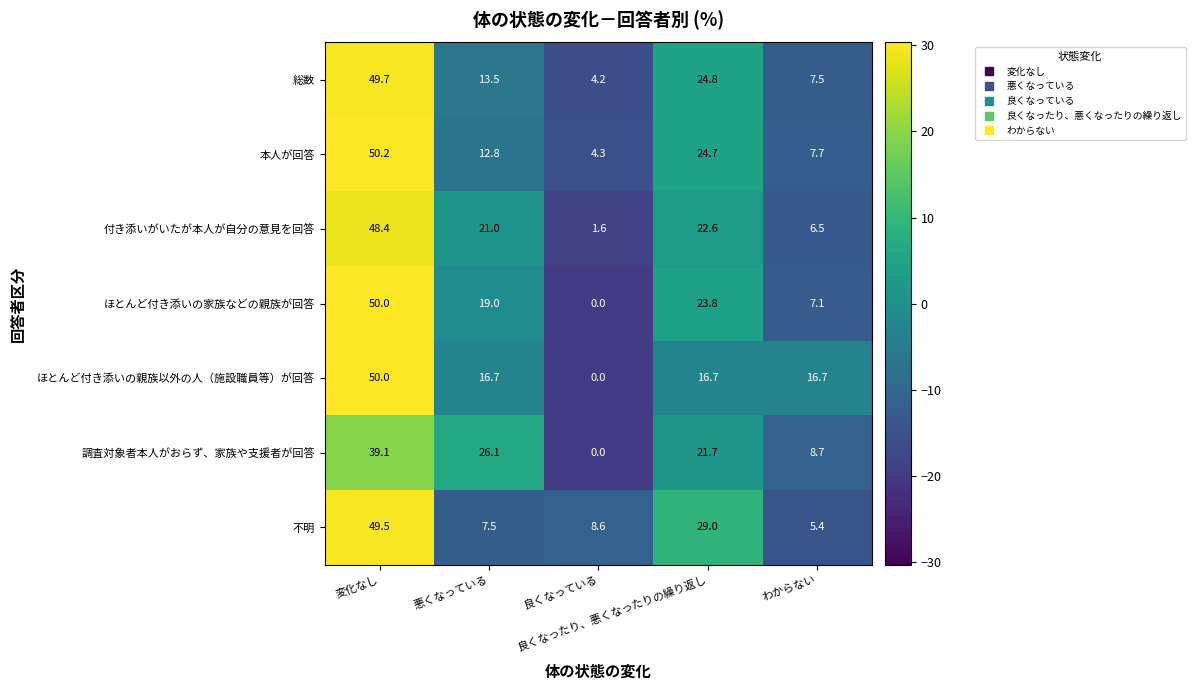

What is the difference between the second highest and minimum values in the 総数 series?

20.6